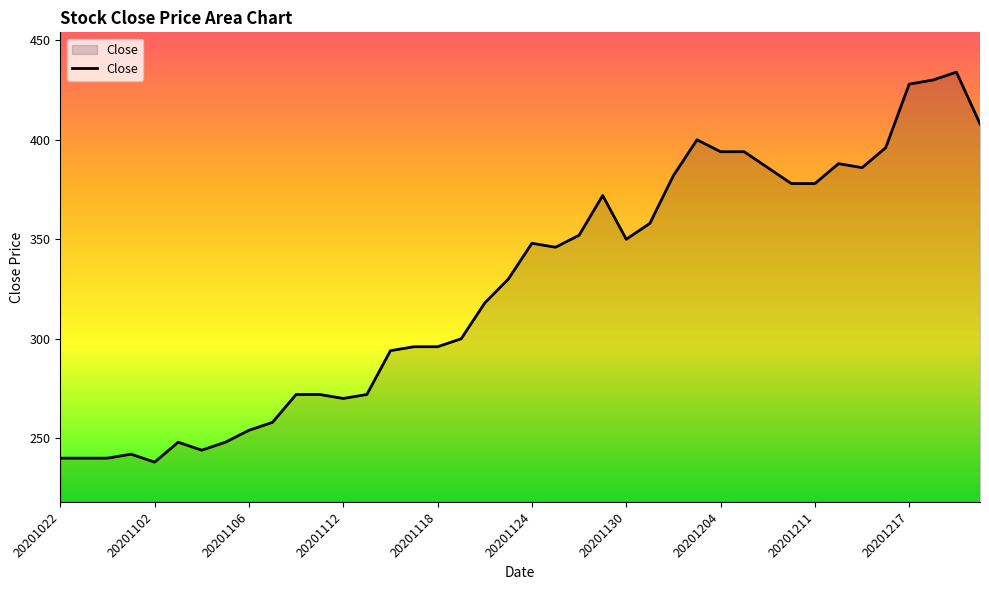

What is the difference between the maximum and minimum values?

196